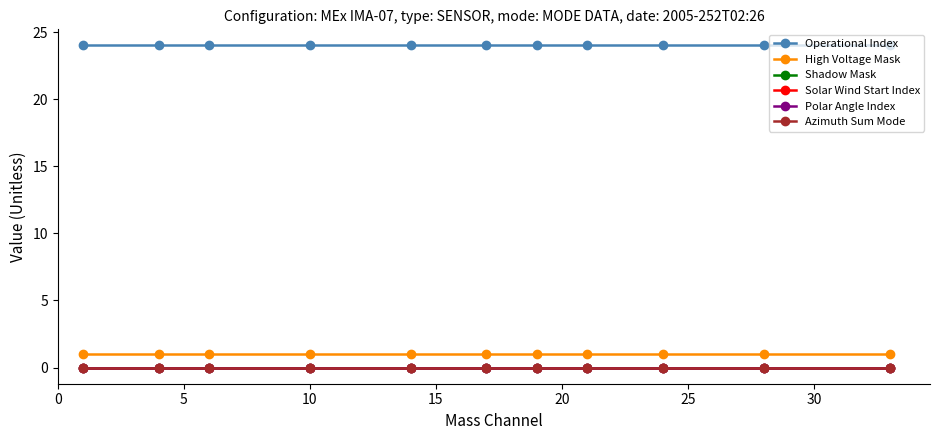

Is this an area chart (filled region under the line)?

No